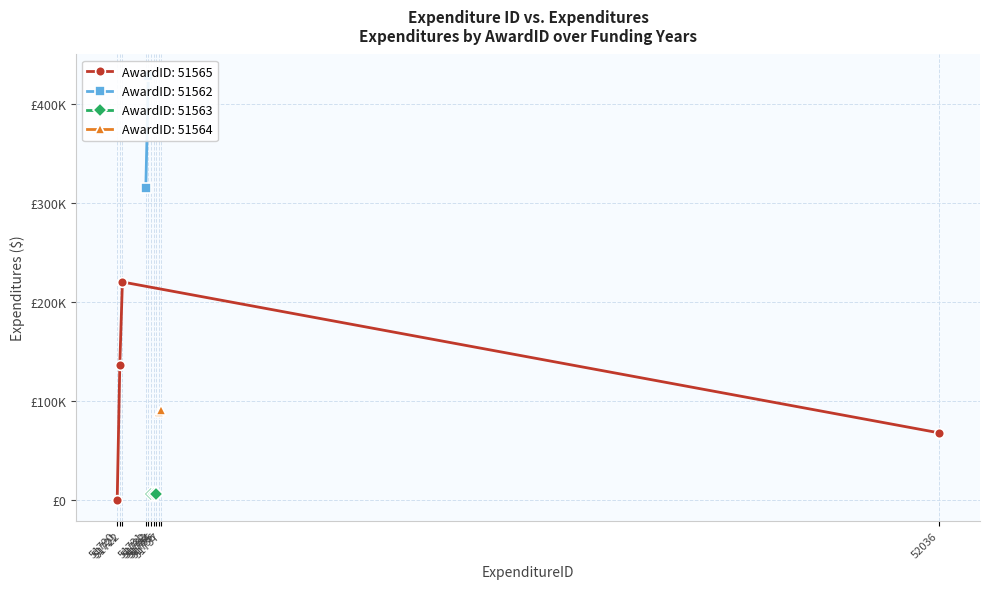

How many values are above zero?

10